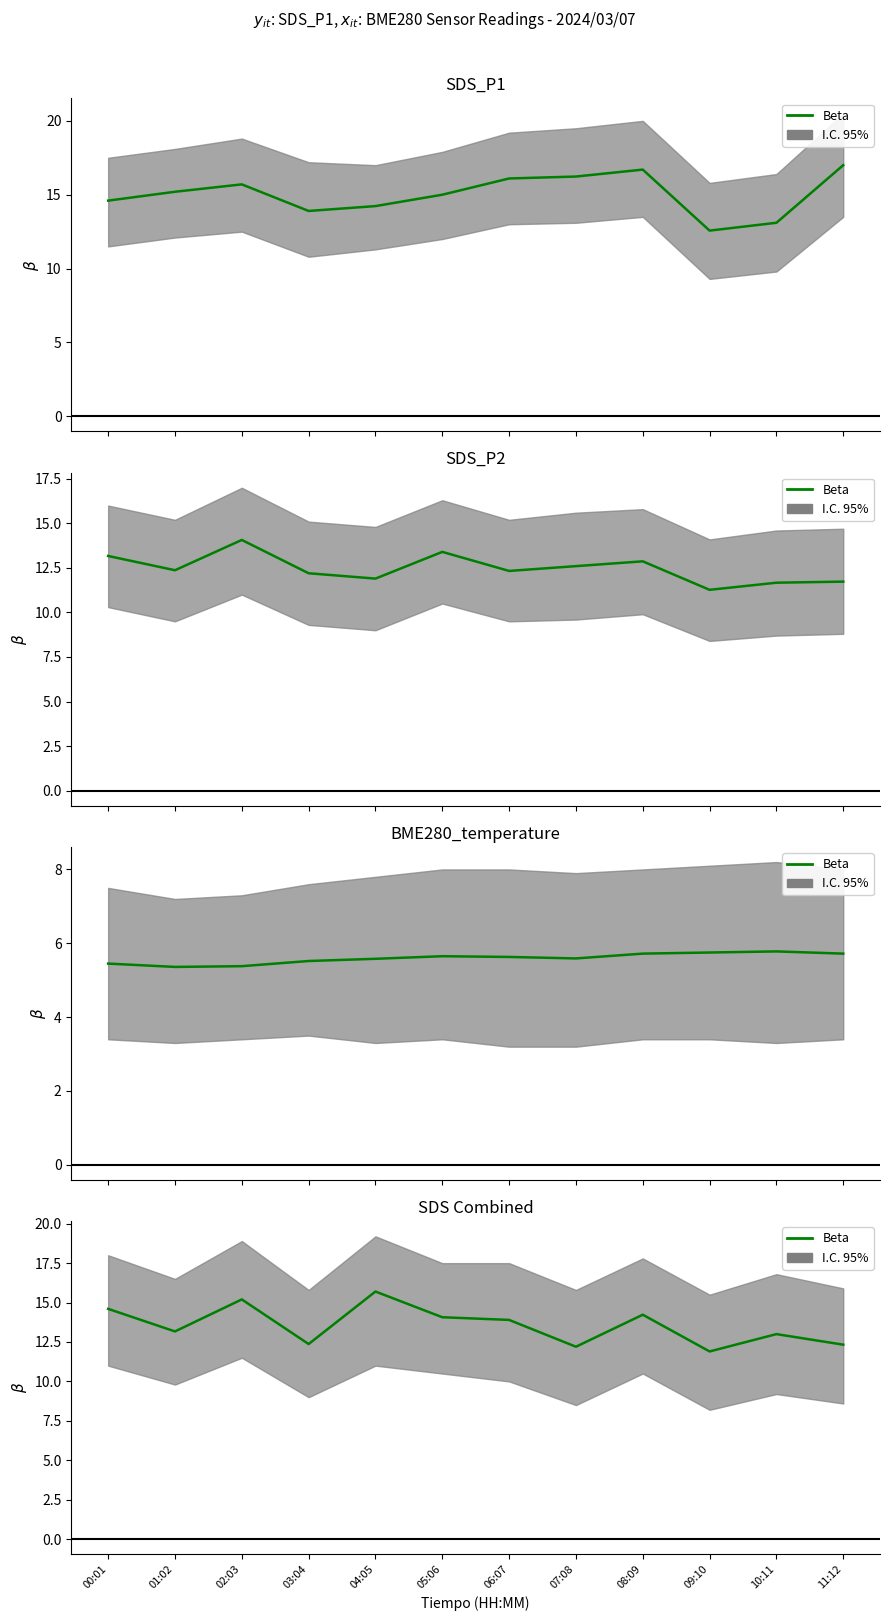

What is the change in value from 01:02 to 09:10?

-1.3